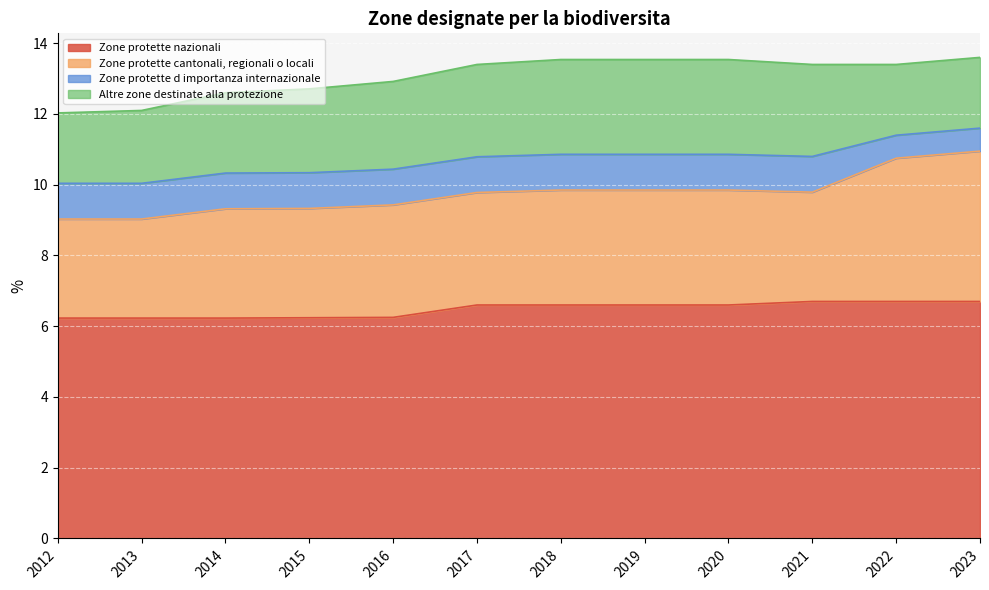

The Zone protette d importanza internazionale series shows 1.4 at 2013. True or false?

False